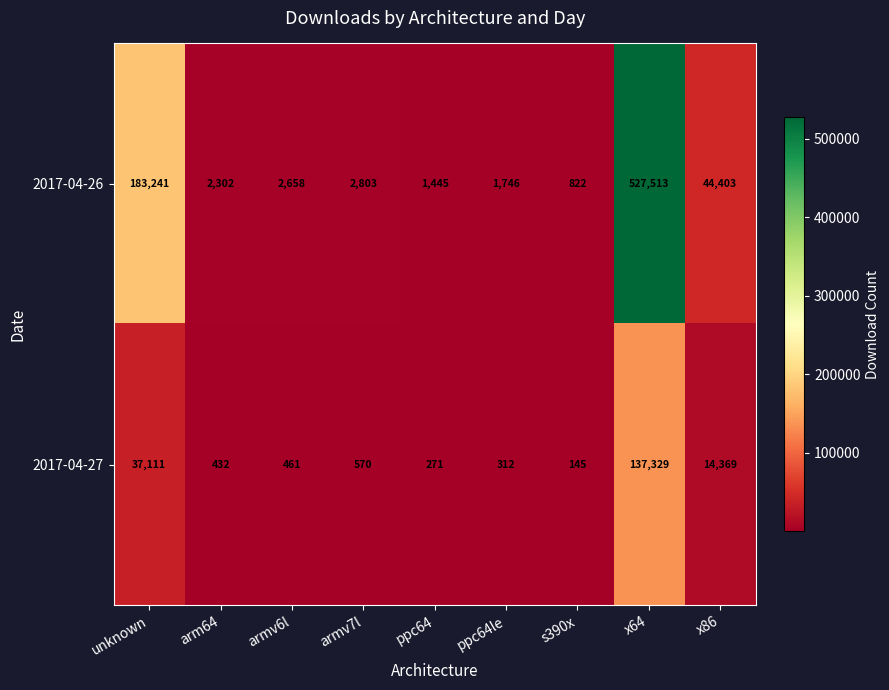

At which label is 2017-04-26 closest to 264167?

unknown